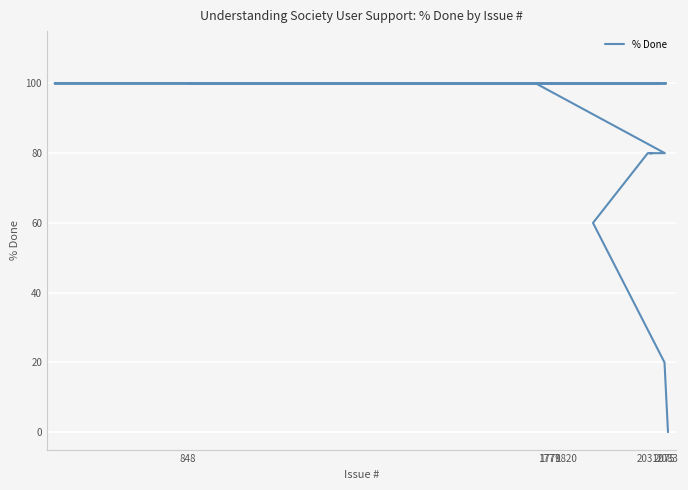

Reading right to left, what are all the values shown in this chart?

100	100	100	100	100	100	100	100	100	100	100	100	100	80	80	80	80	60	20	0